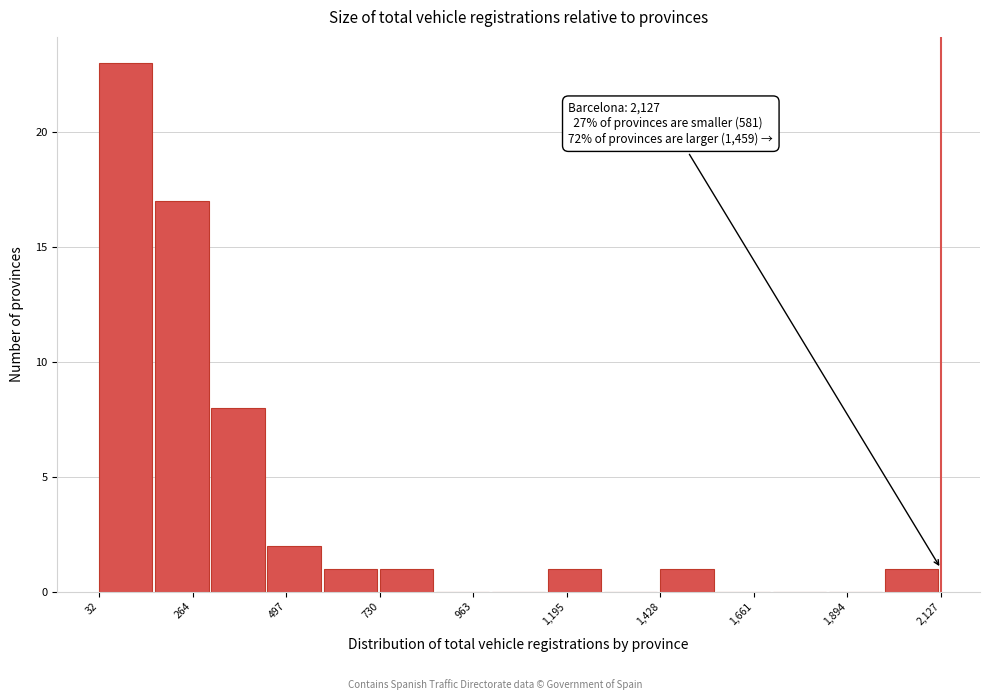

Read against the x-axis, roughly where is the centre of the tallest bar?

100